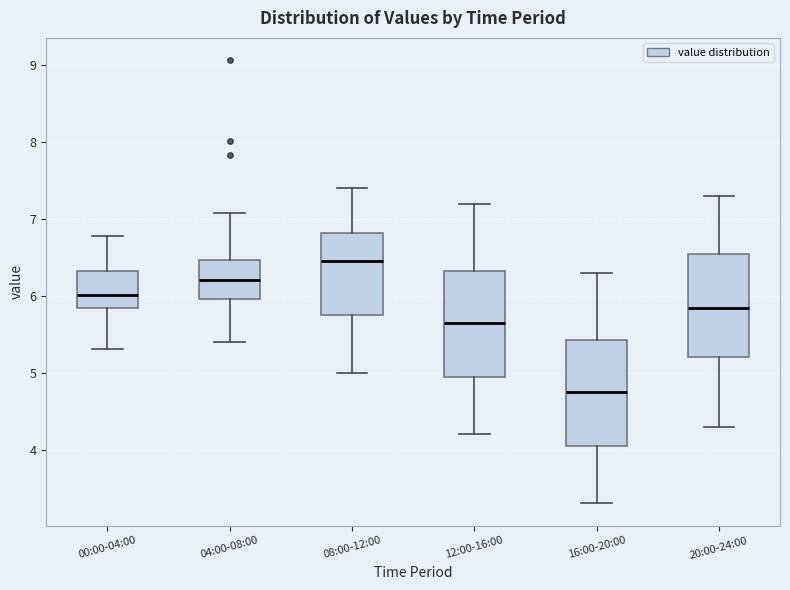

Which box has the highest median line?

08:00-12:00